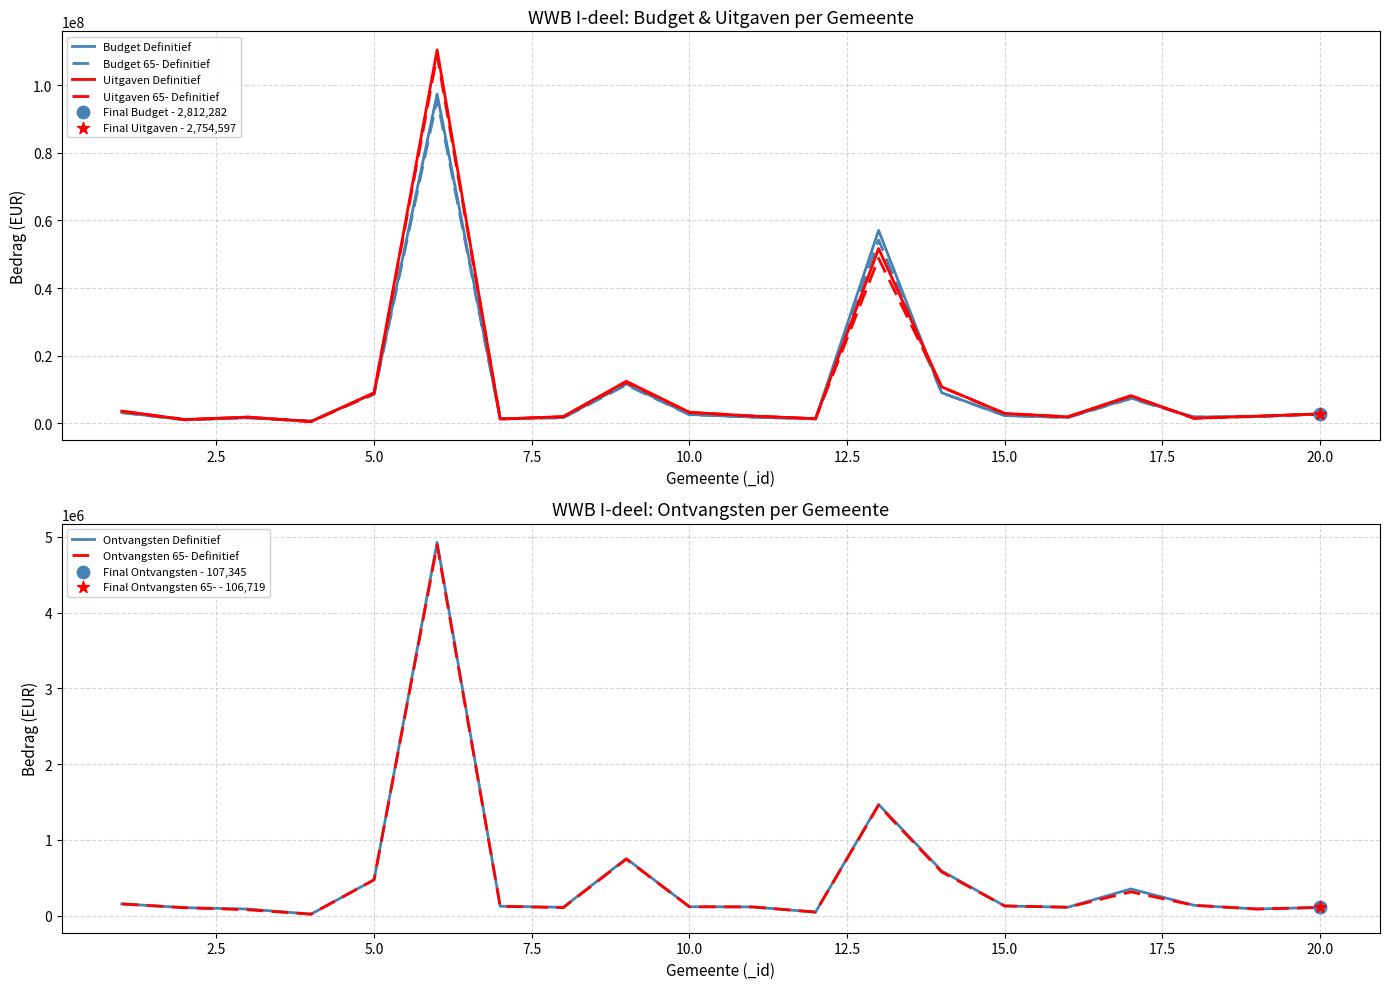

Which series has the largest Y range (max minus min)?

Uitgaven Definitief